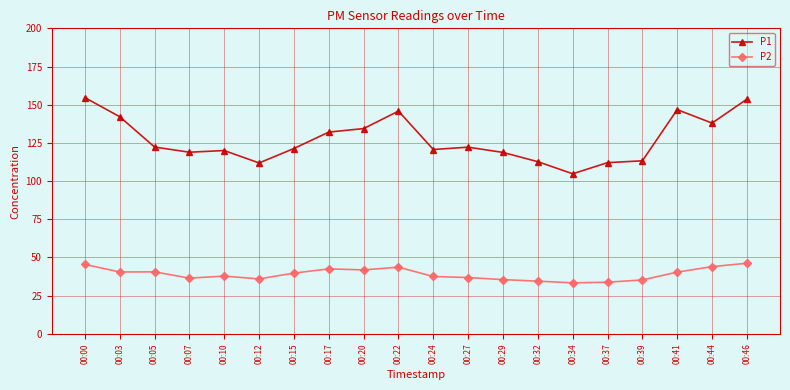

What is the total value across all series at 00:37?

145.9